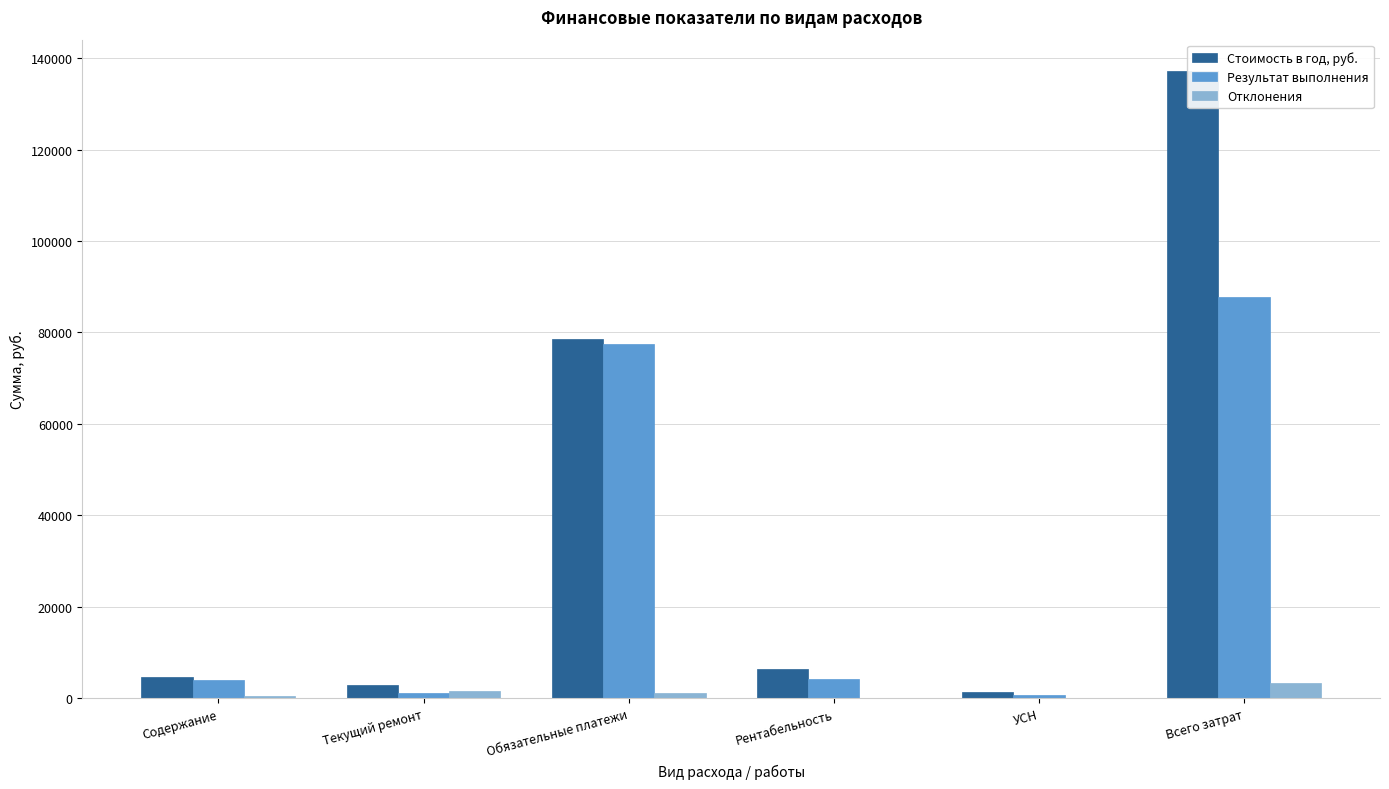

What is the difference between the Стоимость в год, руб. values at Текущий ремонт and Рентабельность?

3649.0